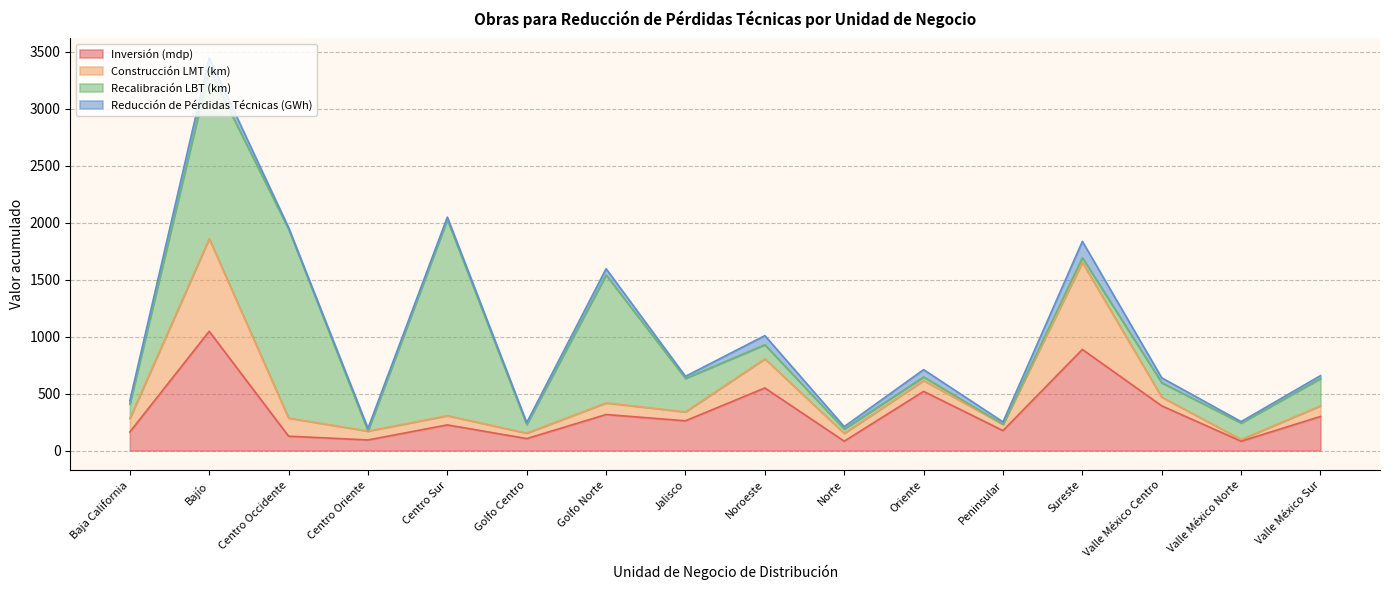

What is the difference between the highest and lowest values at Bajío?

1385.1